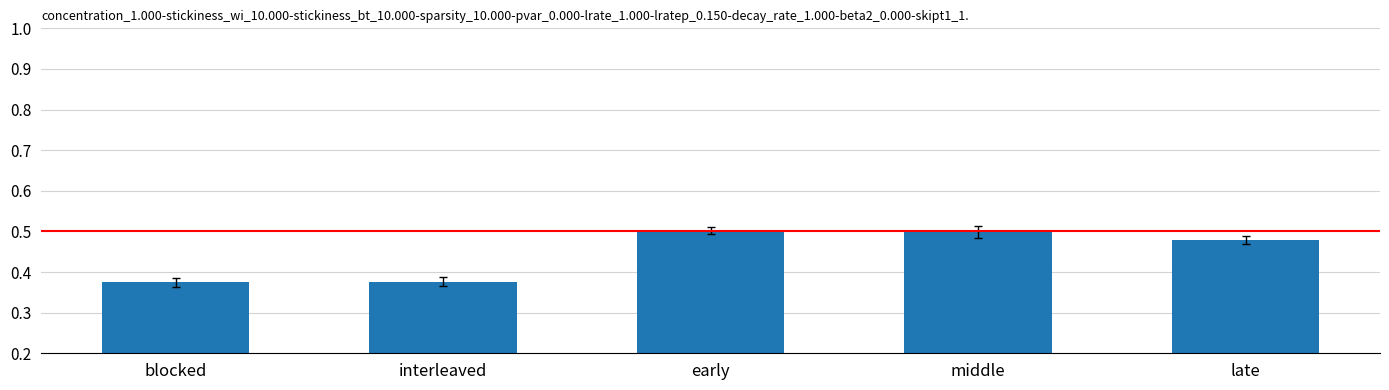

What is the sum of the values at early and middle?

1.0